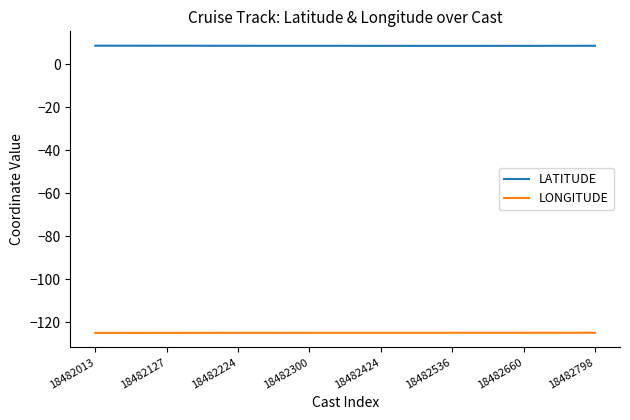

True or false: LONGITUDE and LATITUDE intersect in this chart.

False